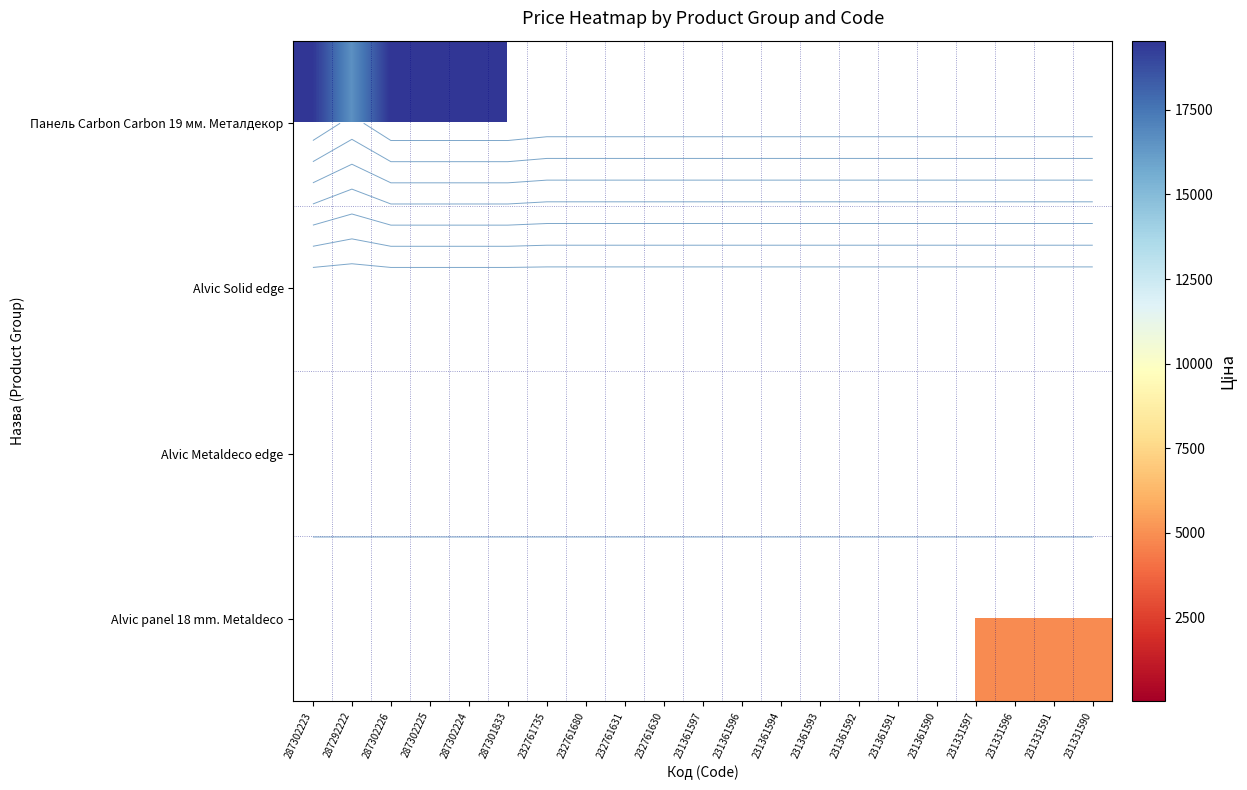

Which series has the widest spread of values?

Панель Carbon Carbon 19 мм. Металдекор